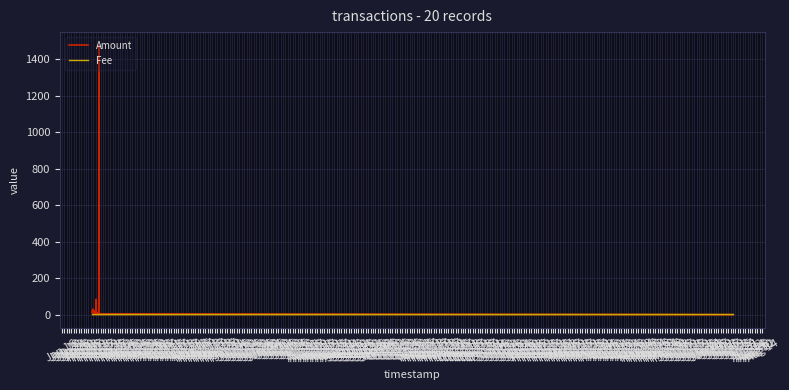

True or false: Fee has more than 2 interior local peaks.

False